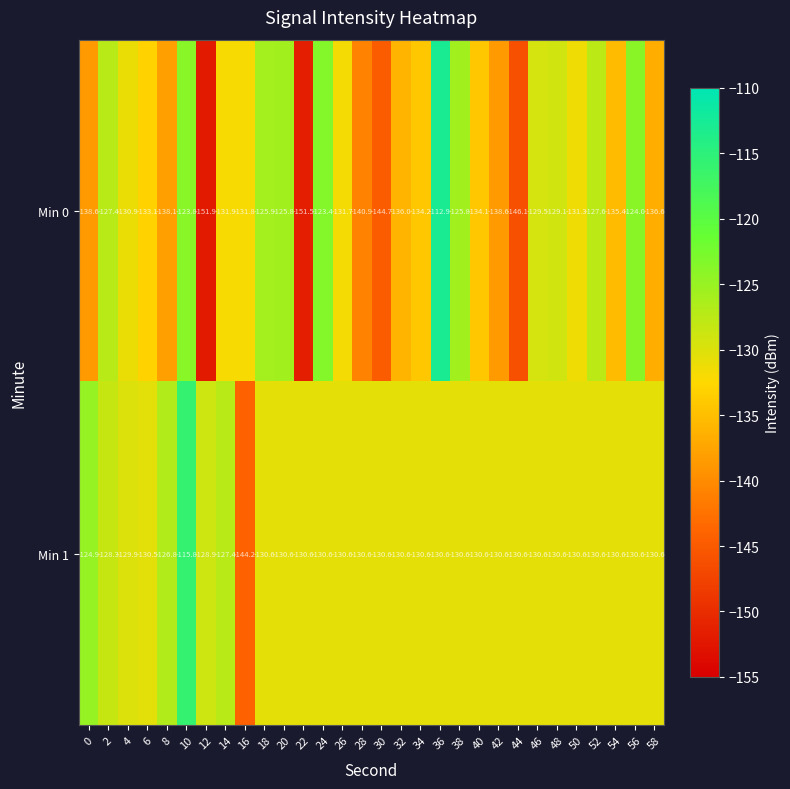

Rank the series by their maximum value, from lowest to highest.

Min 1, Min 0